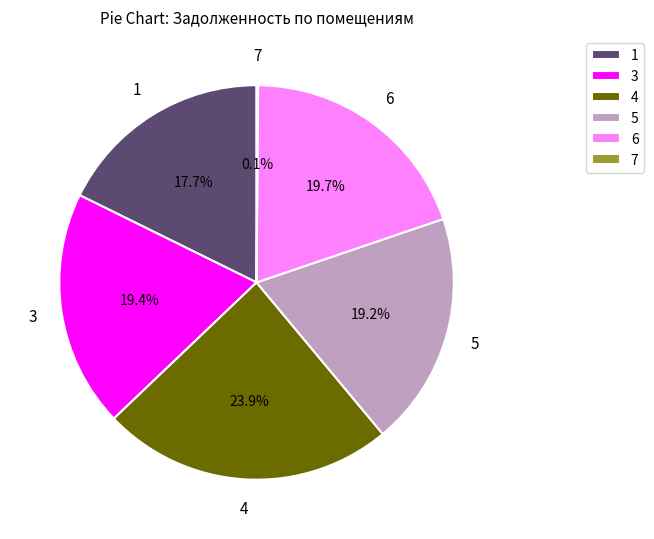

To the nearest percent, what is the difference between the largest and smallest slice percentages?

24%